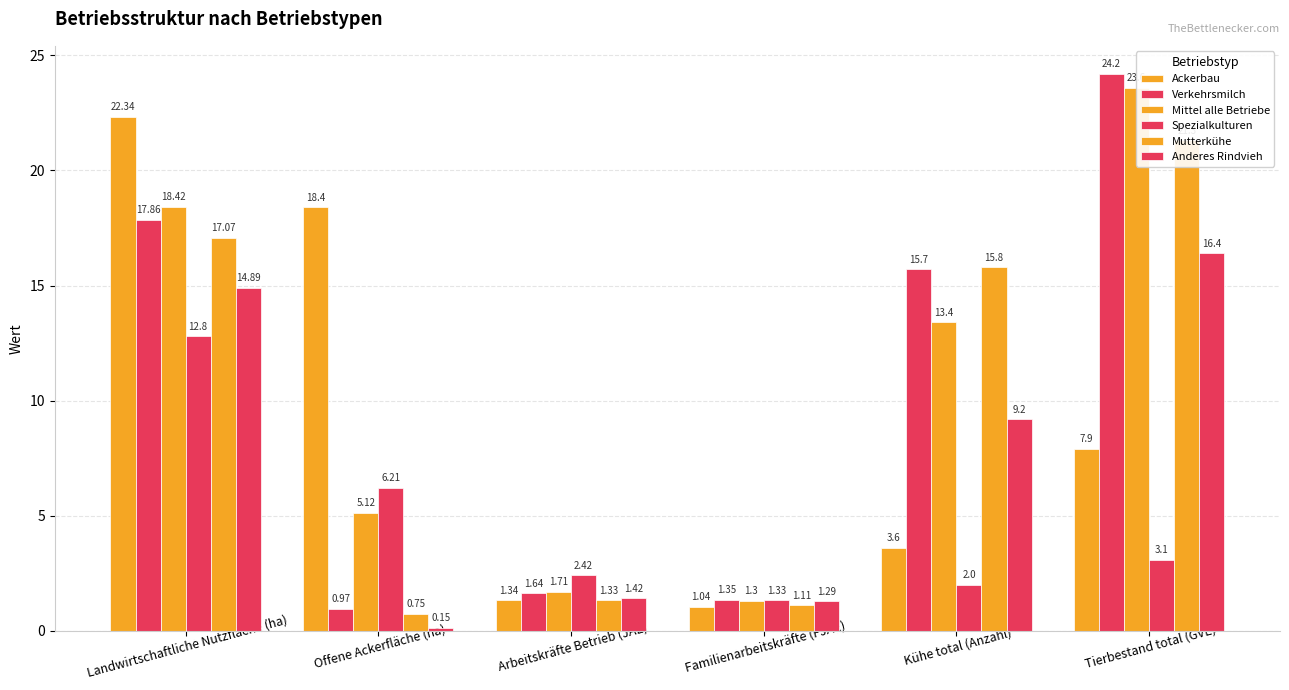

What are all the series names shown in the legend?

Ackerbau, Verkehrsmilch, Mittel alle Betriebe, Spezialkulturen, Mutterkühe, Anderes Rindvieh